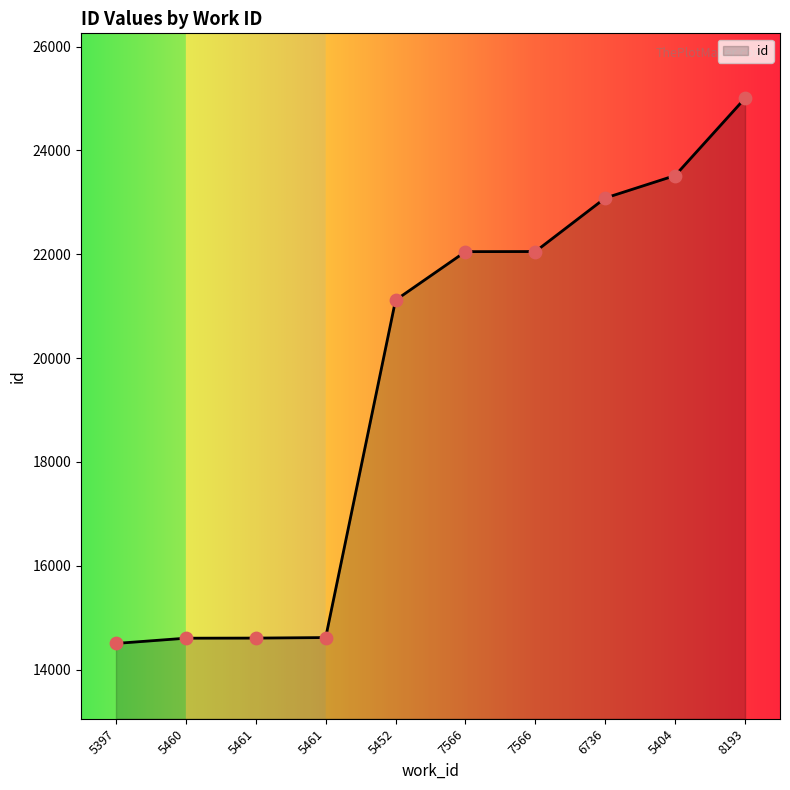

Between 5397 and 6736, which is larger?

6736